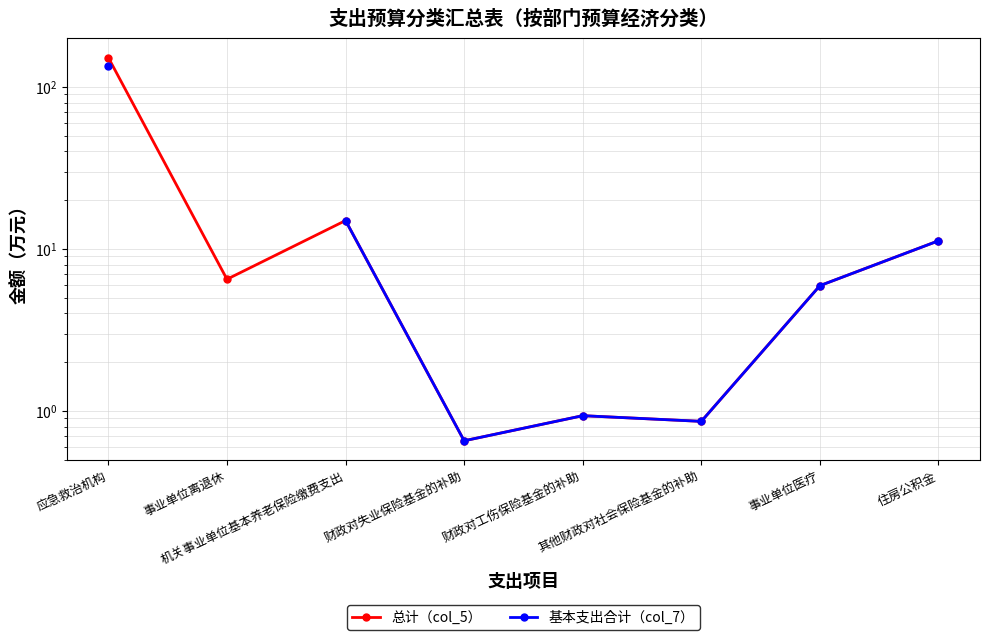

Which series has the widest spread of values?

总计（col_5）